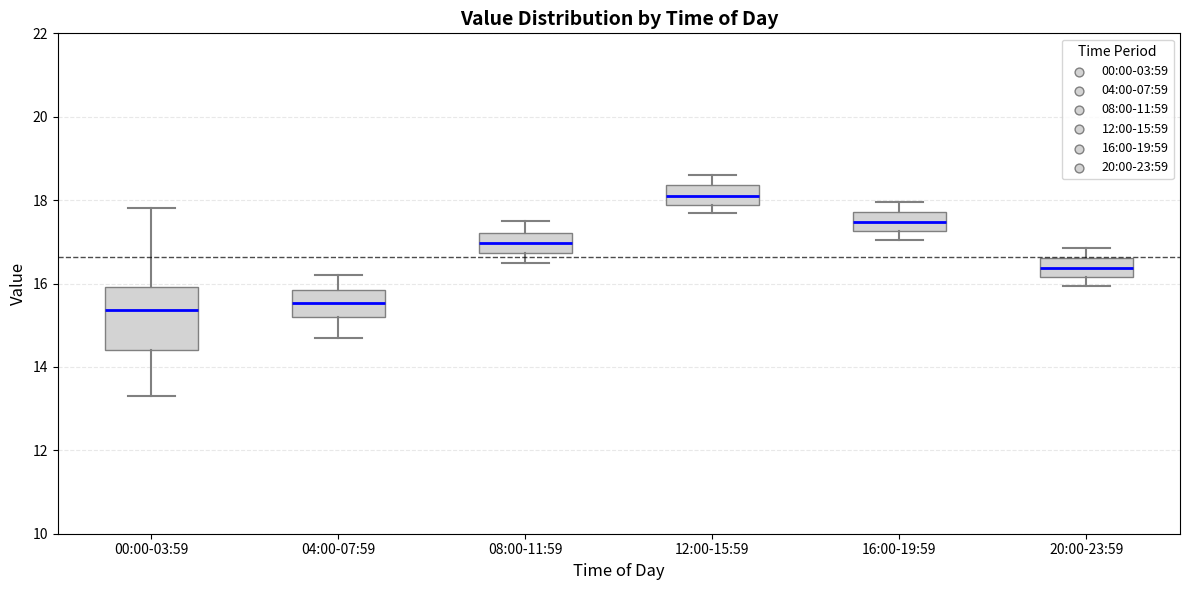

Reading left to right, read every box against the y-axis: the position of its median line, the range the box covers, and the ends of its whiskers. The values are not printed on the chart, so give them approximately, as read against the axis.

00:00-03:59: median 15.4, box 14.4 to 16.0, whiskers 13.4 to 17.8
04:00-07:59: median 15.6, box 15.2 to 15.8, whiskers 14.8 to 16.2
08:00-11:59: median 17.0, box 16.8 to 17.2, whiskers 16.6 to 17.6
12:00-15:59: median 18.2, box 17.8 to 18.4, whiskers 17.8 (just below the box's lower edge) to 18.6
16:00-19:59: median 17.4, box 17.2 to 17.8, whiskers 17.0 to 18.0
20:00-23:59: median 16.4, box 16.2 to 16.6, whiskers 16.0 to 16.8